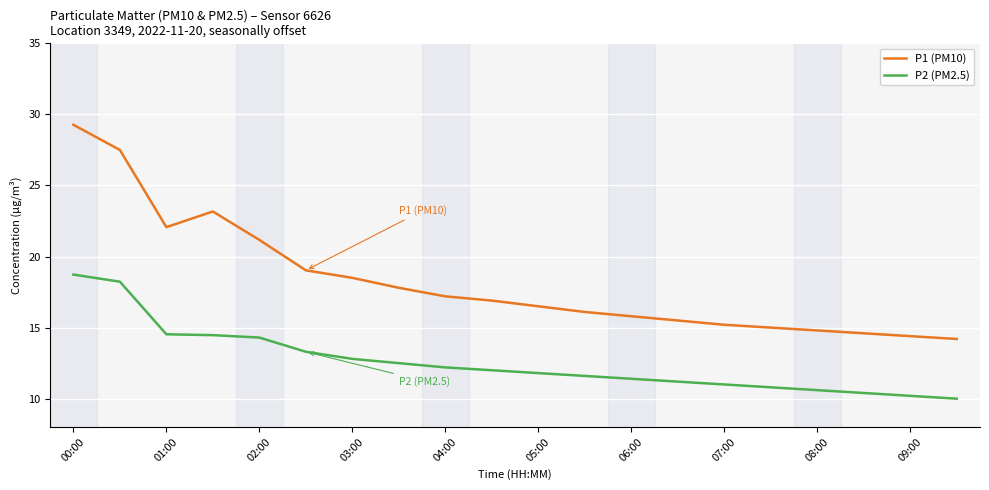

Reading left to right, transcribe all the data shown in this chart.

P1 (PM10): 29.3	27.5	22.1	23.2	21.2	19.0	18.5	17.8	17.2	16.9	16.5	16.1	15.8	15.5	15.2	15.0	14.8	14.6	14.4	14.2
P2 (PM2.5): 18.7	18.2	14.5	14.5	14.3	13.3	12.8	12.5	12.2	12.0	11.8	11.6	11.4	11.2	11.0	10.8	10.6	10.4	10.2	10.0